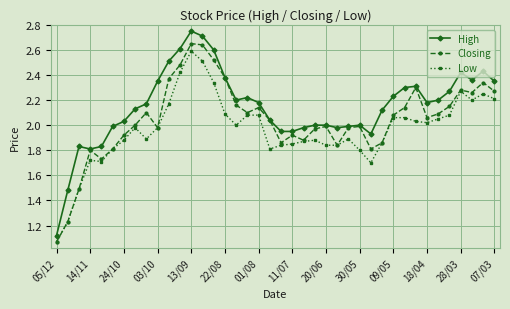

List the series in order of their overall mean, highest first.

High, Closing, Low